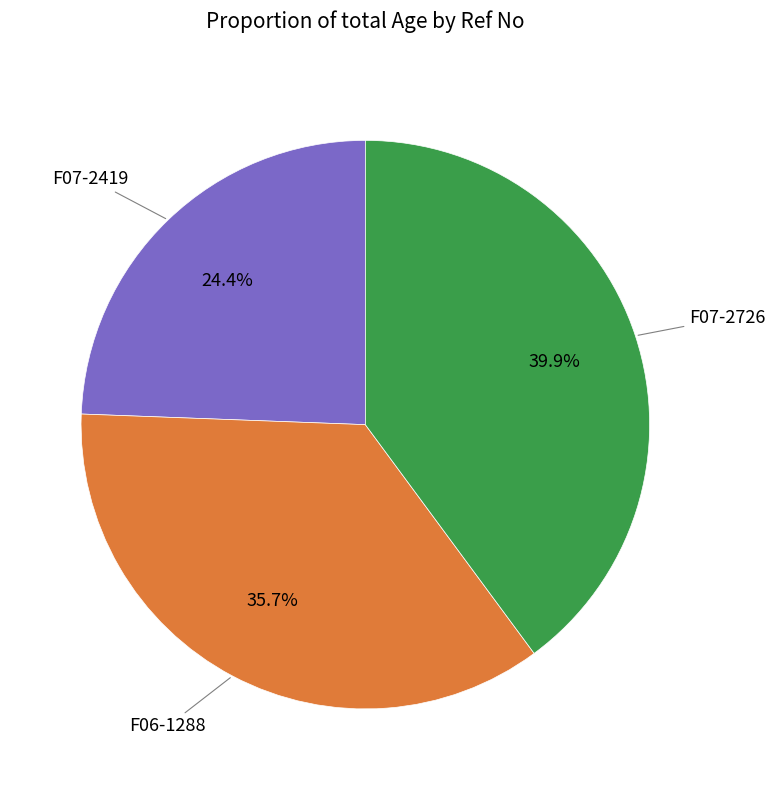

Which has a higher value, F06-1288 or F07-2726?

F07-2726